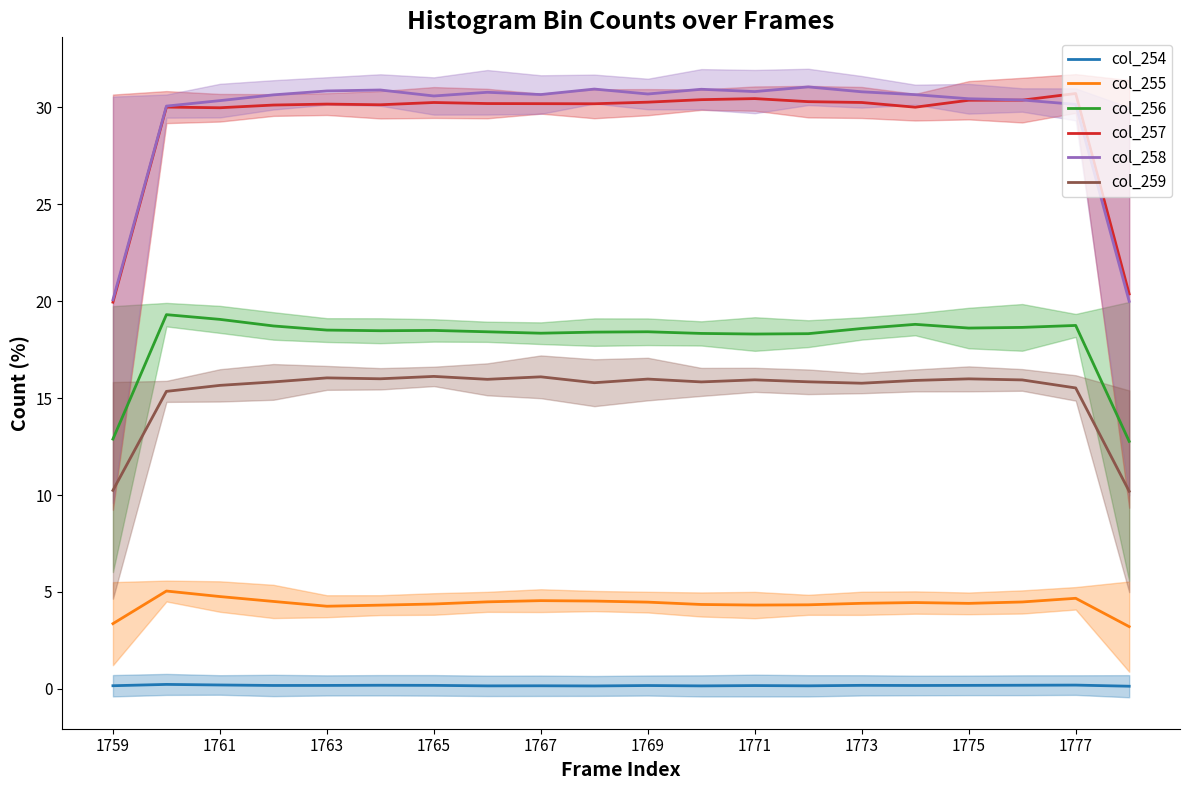

What are all the series names shown in the legend?

col_254, col_255, col_256, col_257, col_258, col_259